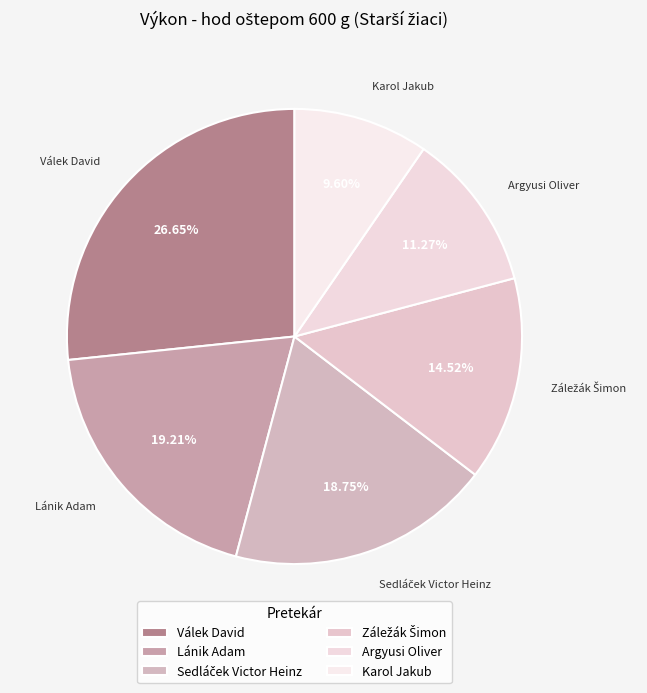

How many segments does this pie chart have?

6